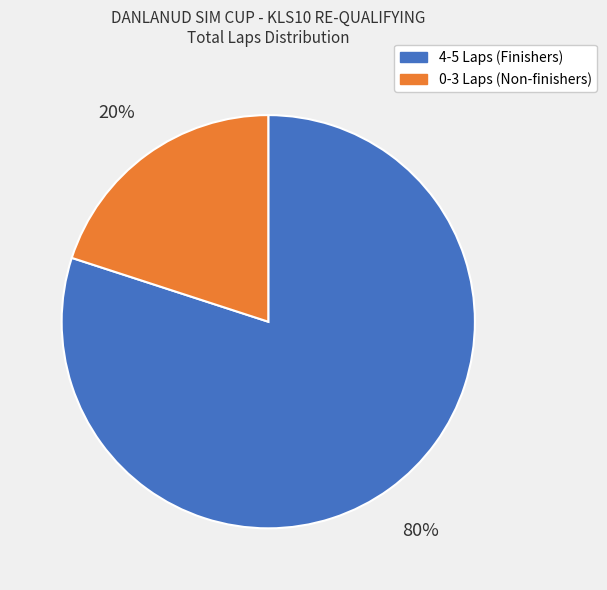

To the nearest percent, what is the difference between the largest and smallest slice percentages?

60%